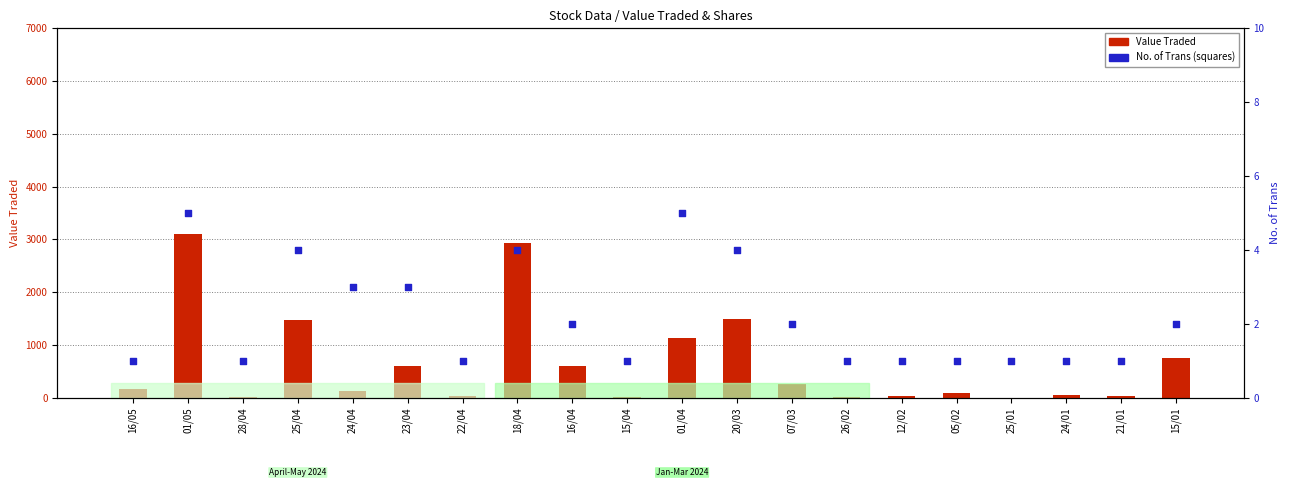

What are all the series names shown in the legend?

Value Traded, No. of Trans